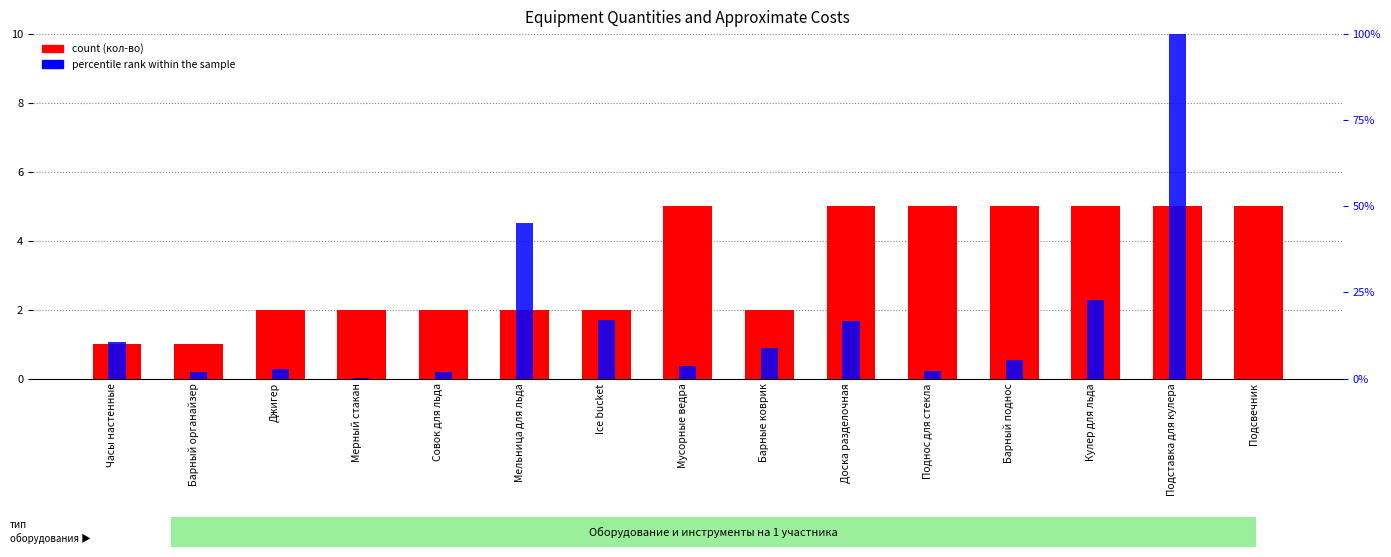

Rank the series at Доска разделочная from highest to lowest value.

percentile rank within the sample, count